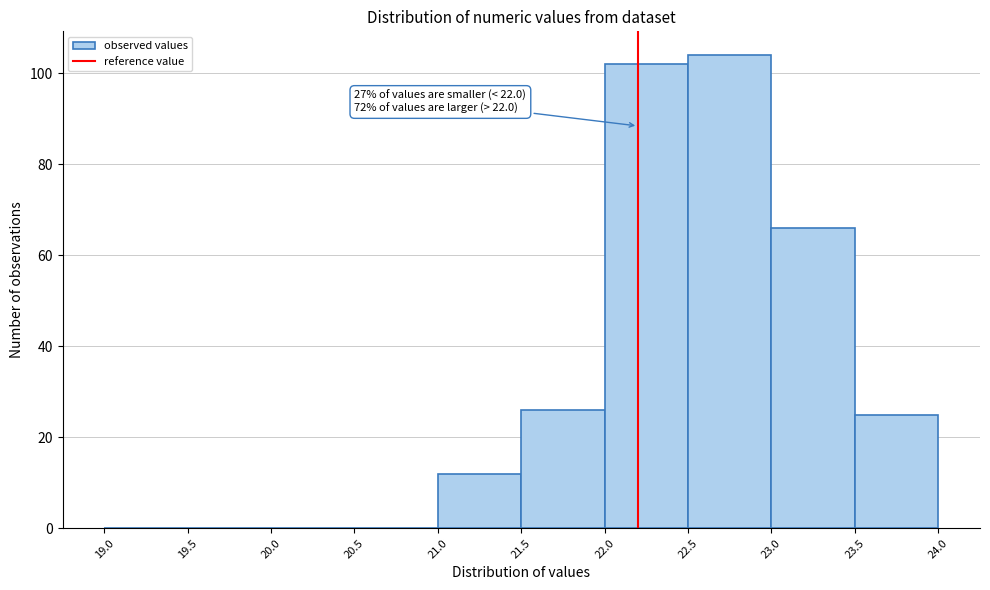

Which range on the x-axis has the tallest bar?

22.5 to 23.0